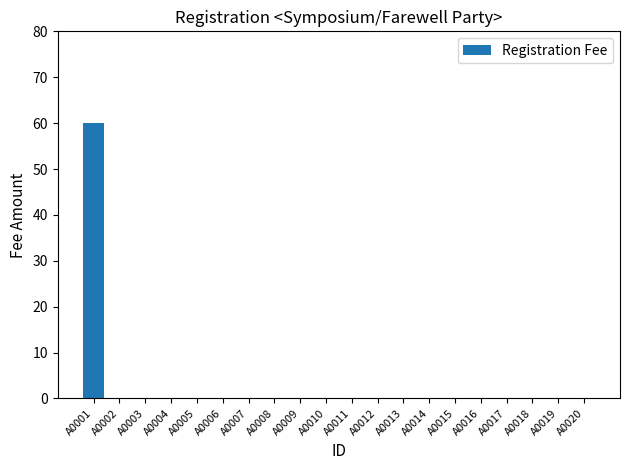

What is the average value?

3